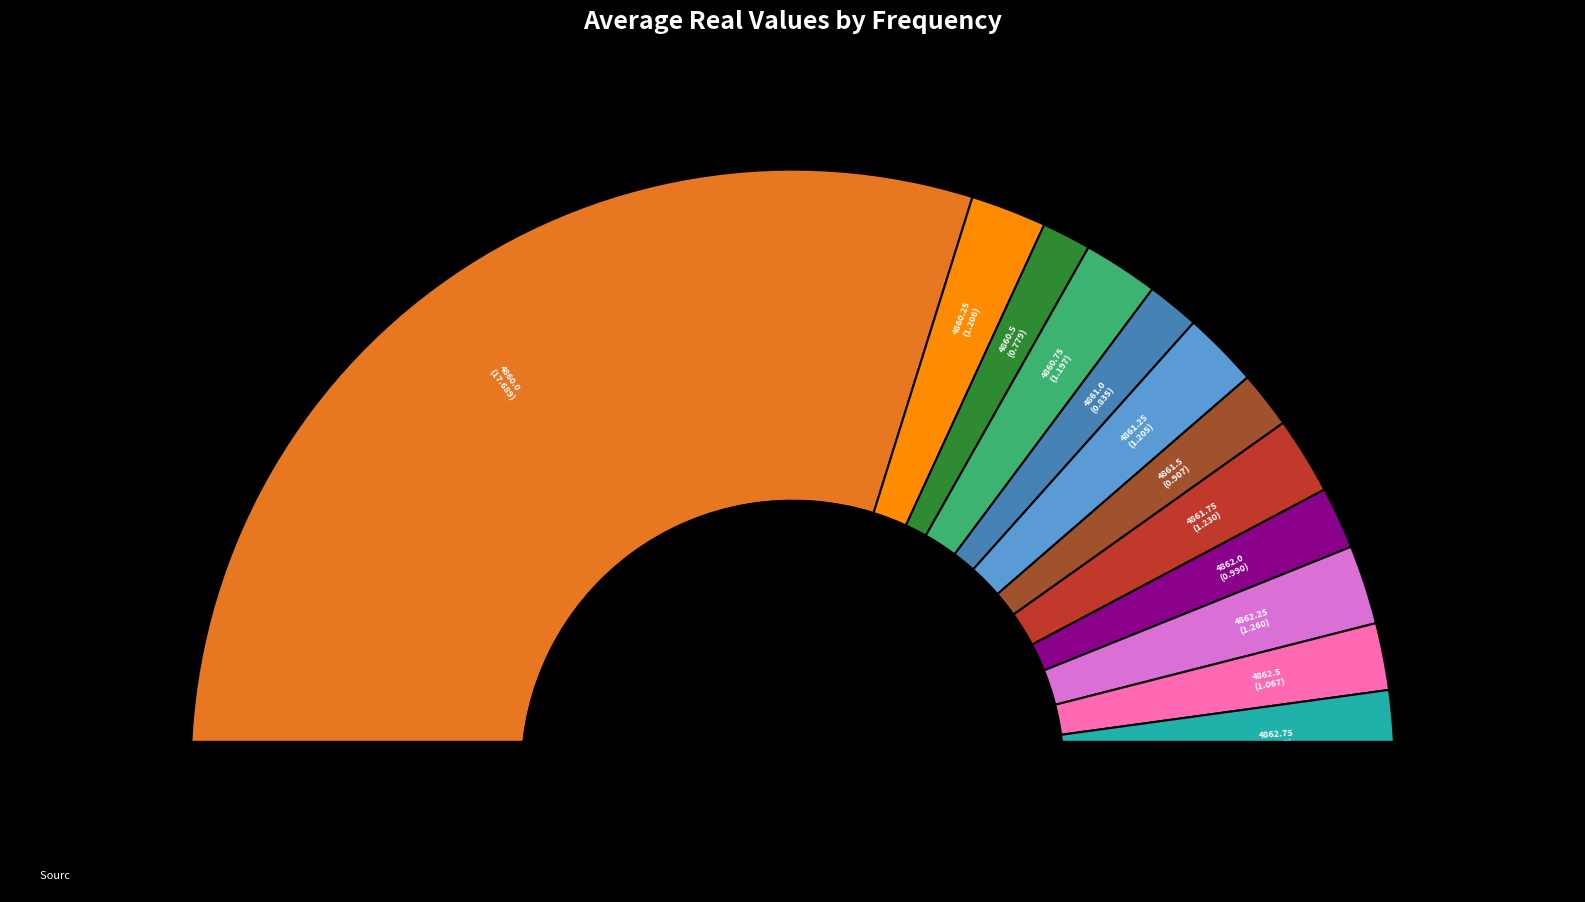

To the nearest percent, what is the combined percentage of 4862.25 and 4860.75?

8%